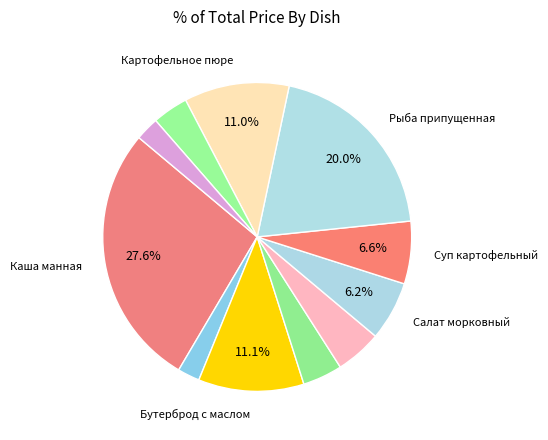

How many segments does this pie chart have?

11